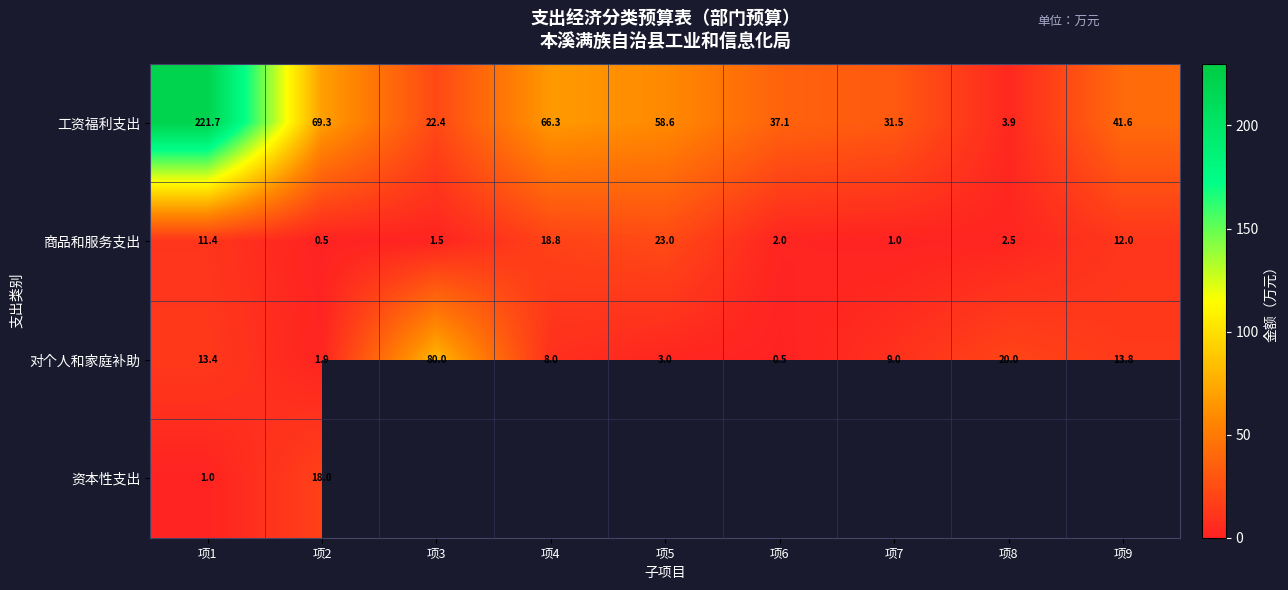

At 项1, list the series in order from smallest to largest.

资本性支出, 商品和服务支出, 对个人和家庭补助, 工资福利支出